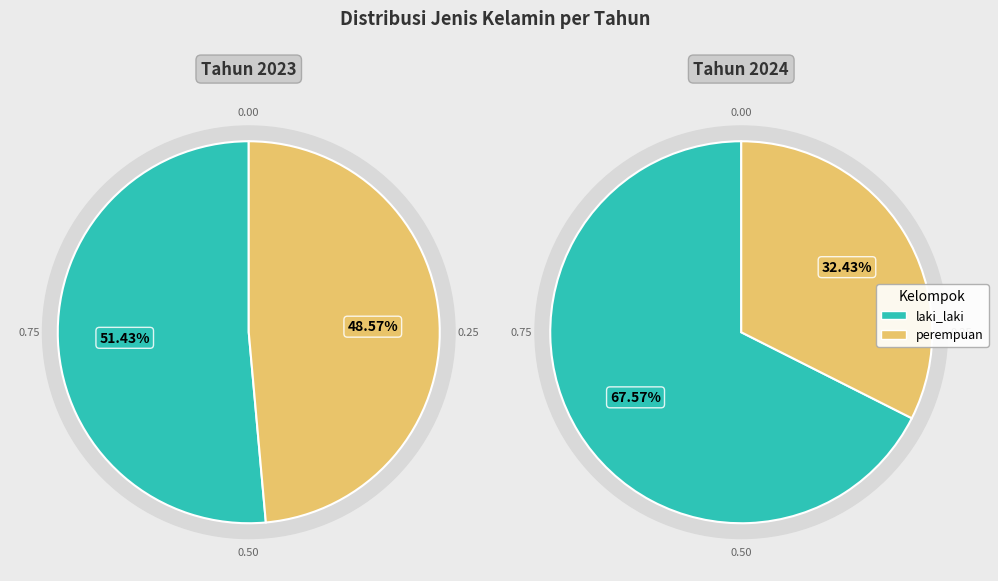

Which slice represents more than half of the pie?

2024